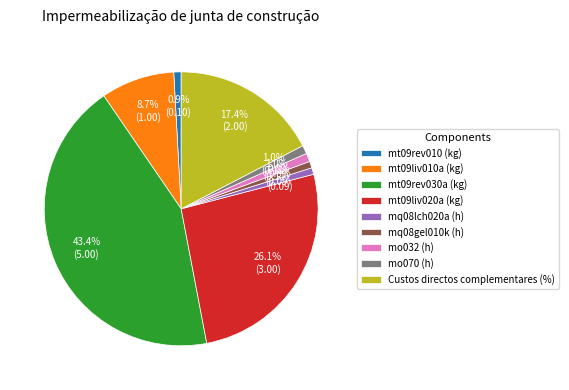

What percentage is NOT represented by mt09rev010 (kg)?

99.1%